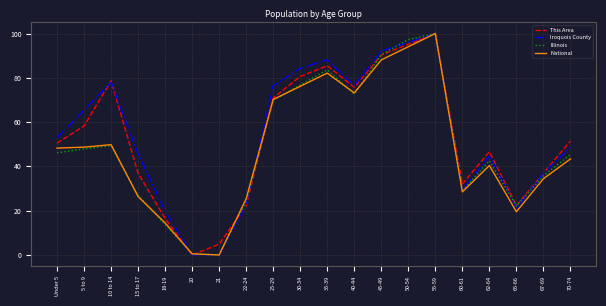

The National series shows 14.1 at 62-64. True or false?

False